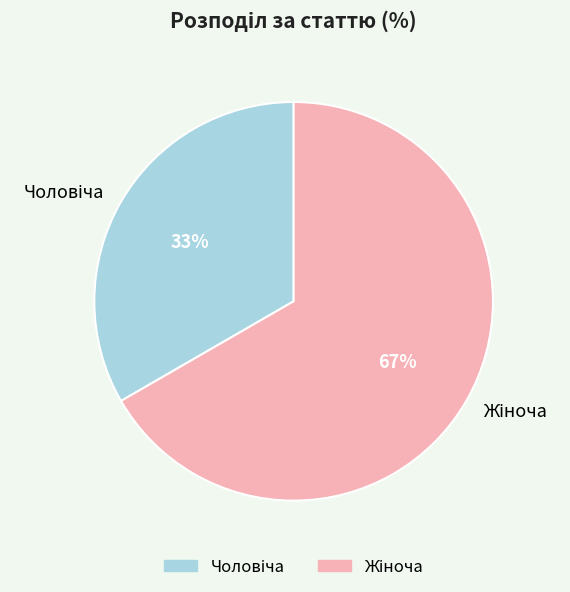

Is there a majority slice in this chart?

Yes